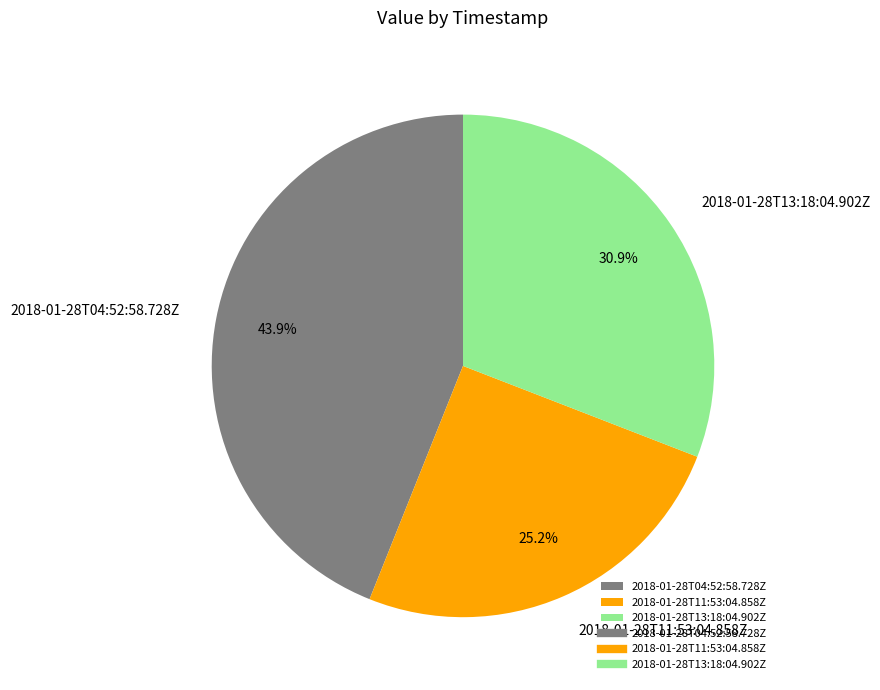

Between 2018-01-28T11:53:04.858Z and 2018-01-28T04:52:58.728Z, which is larger?

2018-01-28T04:52:58.728Z